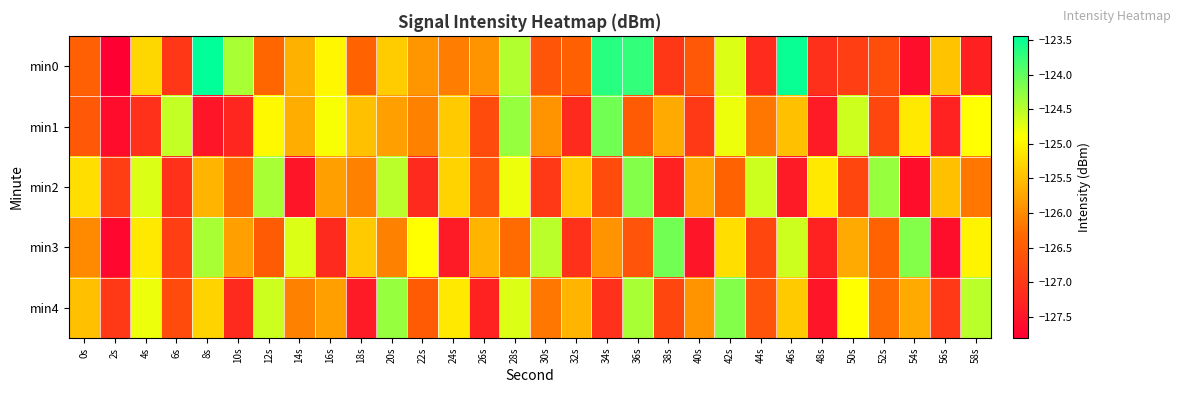

How many data points does each series have?

30